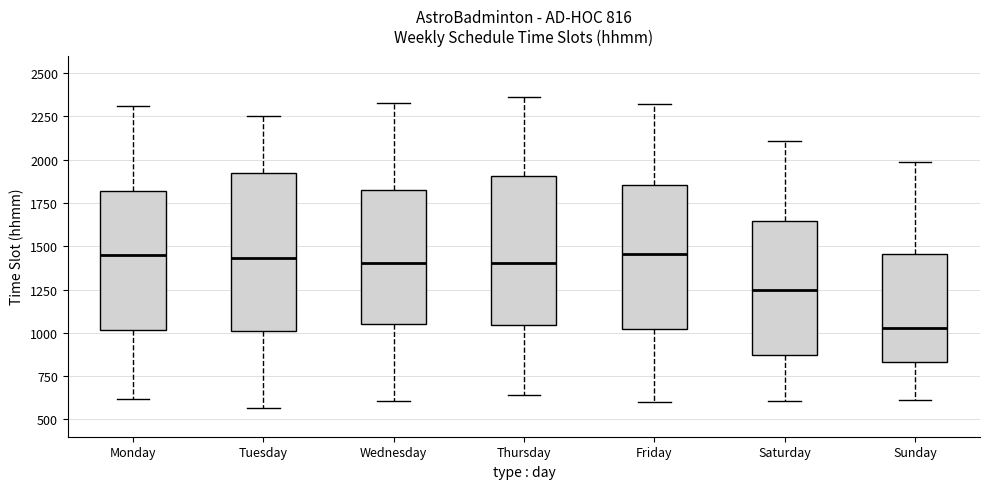

Which box is the tallest, from its lower edge to its upper edge?

Tuesday